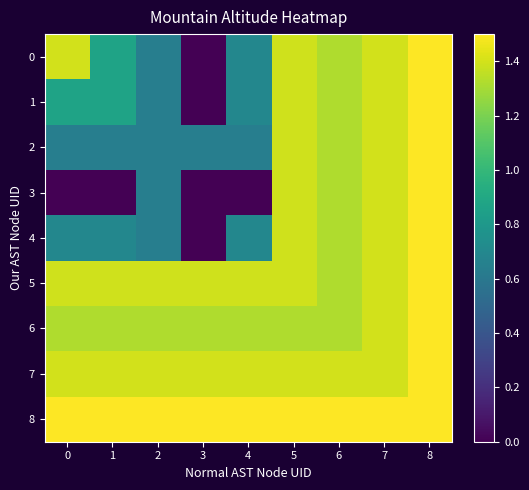

Read the 6 value at 3.

1.3